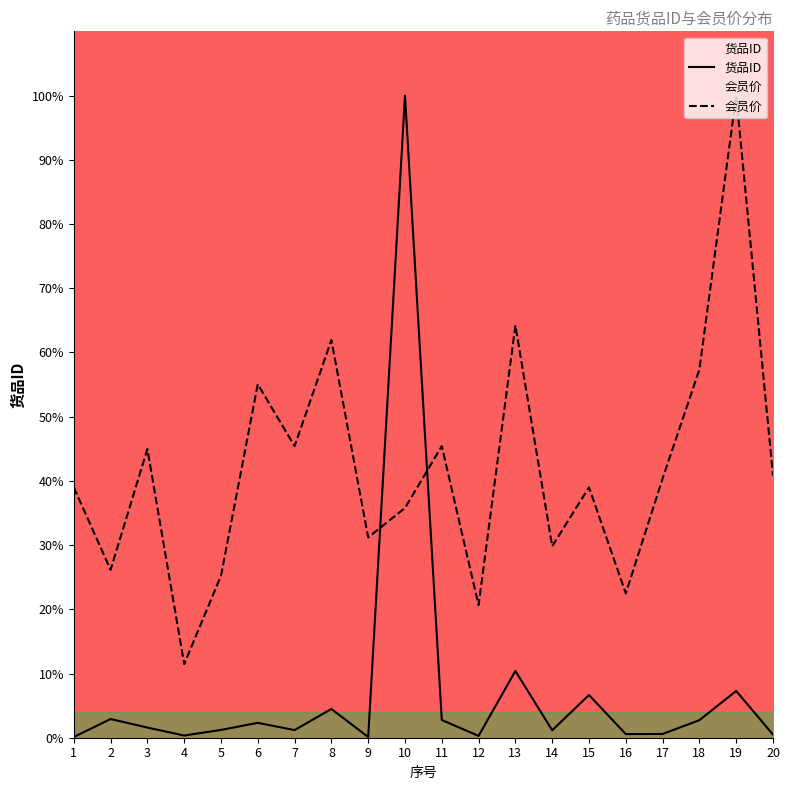

What are all the series names shown in the legend?

货品ID, 会员价